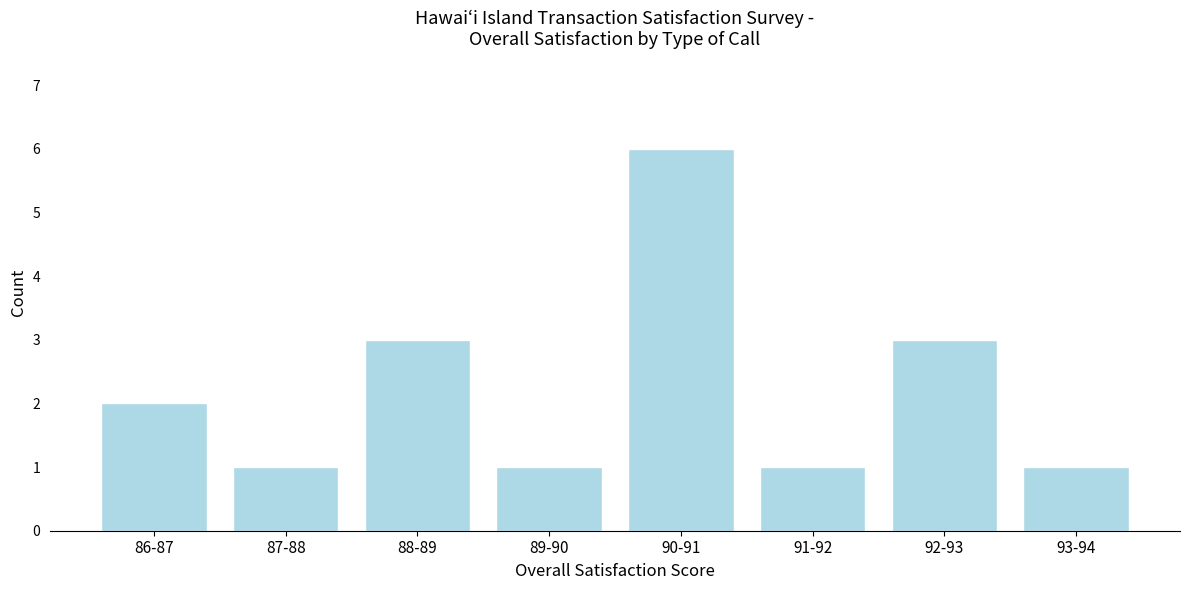

Reading right to left, list all the values displayed in this chart.

1	3	1	6	1	3	1	2